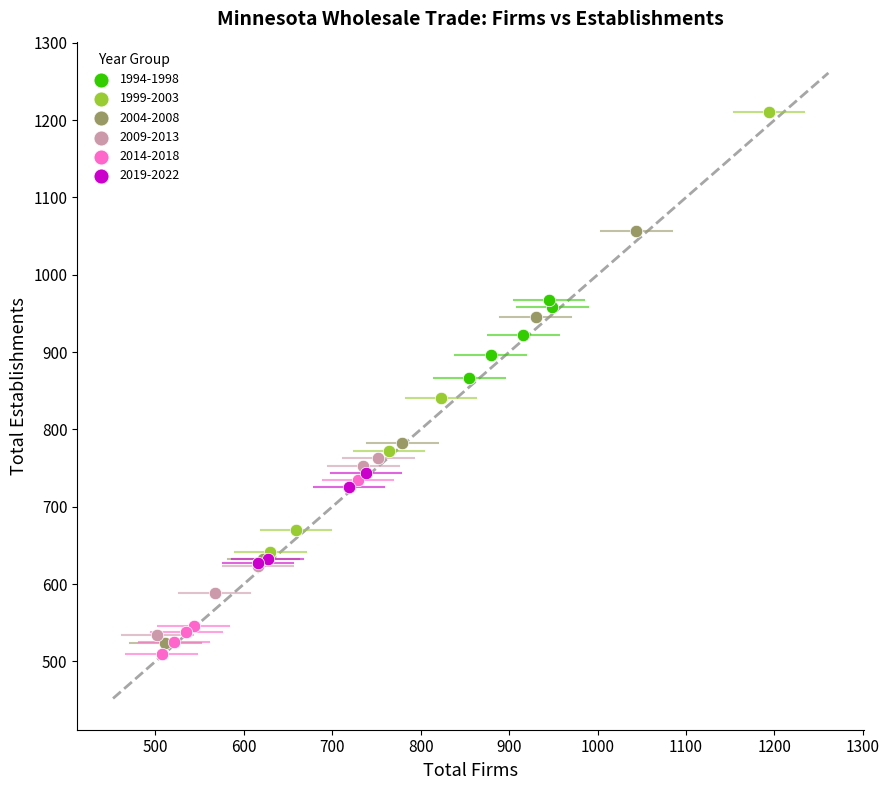

Which series contains the highest Y value?

1999-2003